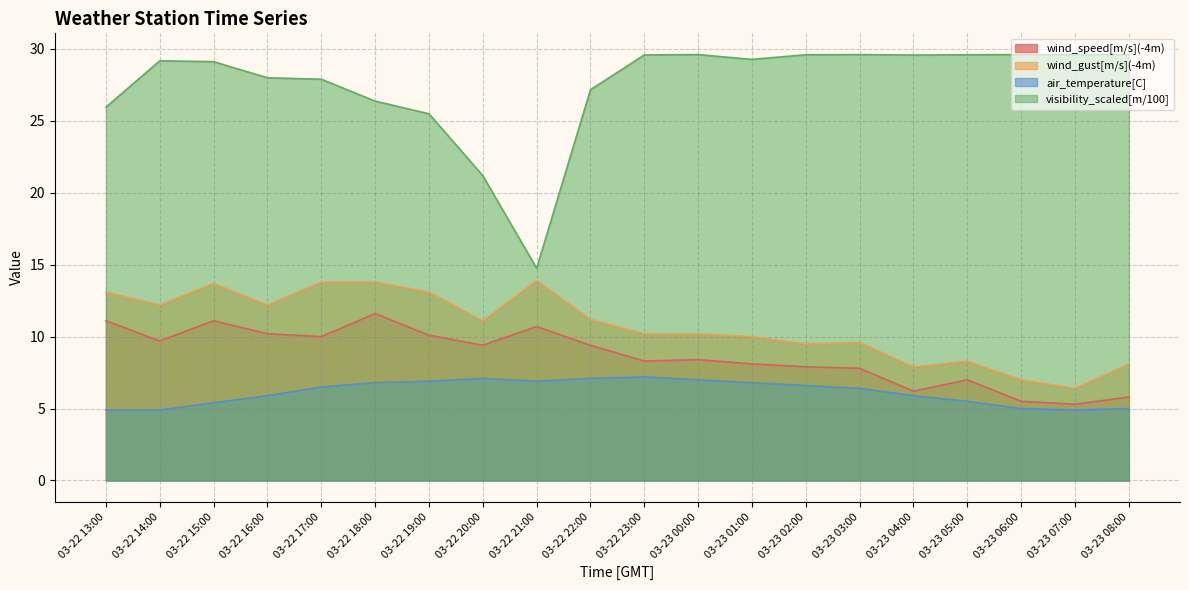

Reading right to left, list all the values displayed in this chart.

wind_speed[m/s](-4m): 03-23 08:00=5.8	03-23 07:00=5.3	03-23 06:00=5.5	03-23 05:00=7.0	03-23 04:00=6.2	03-23 03:00=7.8	03-23 02:00=7.9	03-23 01:00=8.1	03-23 00:00=8.4	03-22 23:00=8.3	03-22 22:00=9.4	03-22 21:00=10.7	03-22 20:00=9.4	03-22 19:00=10.1	03-22 18:00=11.6	03-22 17:00=10.0	03-22 16:00=10.2	03-22 15:00=11.1	03-22 14:00=9.7	03-22 13:00=11.1
wind_gust[m/s](-4m): 03-23 08:00=8.1	03-23 07:00=6.4	03-23 06:00=7.0	03-23 05:00=8.3	03-23 04:00=7.9	03-23 03:00=9.6	03-23 02:00=9.5	03-23 01:00=10.0	03-23 00:00=10.2	03-22 23:00=10.2	03-22 22:00=11.2	03-22 21:00=13.9	03-22 20:00=11.1	03-22 19:00=13.1	03-22 18:00=13.8	03-22 17:00=13.8	03-22 16:00=12.2	03-22 15:00=13.7	03-22 14:00=12.2	03-22 13:00=13.1
air_temperature[C]: 03-23 08:00=5.0	03-23 07:00=4.9	03-23 06:00=5.0	03-23 05:00=5.5	03-23 04:00=5.9	03-23 03:00=6.4	03-23 02:00=6.6	03-23 01:00=6.8	03-23 00:00=7.0	03-22 23:00=7.2	03-22 22:00=7.1	03-22 21:00=6.9	03-22 20:00=7.1	03-22 19:00=6.9	03-22 18:00=6.8	03-22 17:00=6.5	03-22 16:00=5.9	03-22 15:00=5.4	03-22 14:00=4.9	03-22 13:00=4.9
visibility_scaled[m/100]: 03-23 08:00=29.6	03-23 07:00=29.6	03-23 06:00=29.6	03-23 05:00=29.6	03-23 04:00=29.6	03-23 03:00=29.6	03-23 02:00=29.6	03-23 01:00=29.3	03-23 00:00=29.6	03-22 23:00=29.6	03-22 22:00=27.2	03-22 21:00=14.8	03-22 20:00=21.2	03-22 19:00=25.5	03-22 18:00=26.4	03-22 17:00=27.9	03-22 16:00=28.0	03-22 15:00=29.1	03-22 14:00=29.2	03-22 13:00=25.9